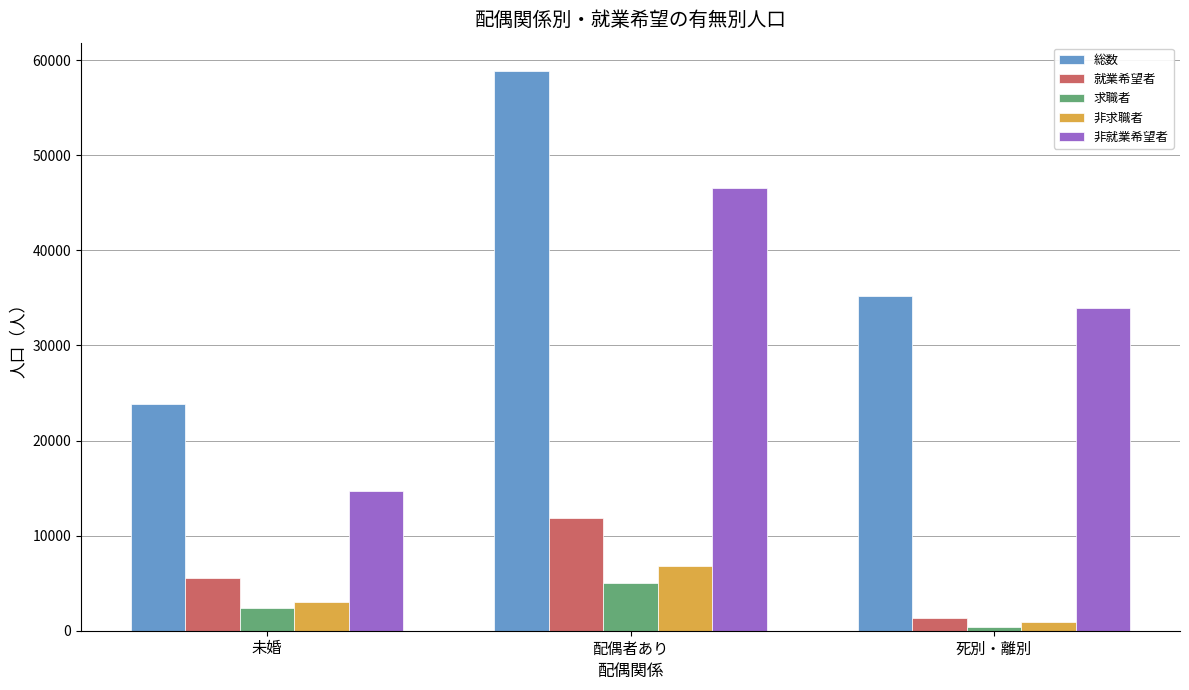

What are all the series names shown in the legend?

総数, 就業希望者, 求職者, 非求職者, 非就業希望者